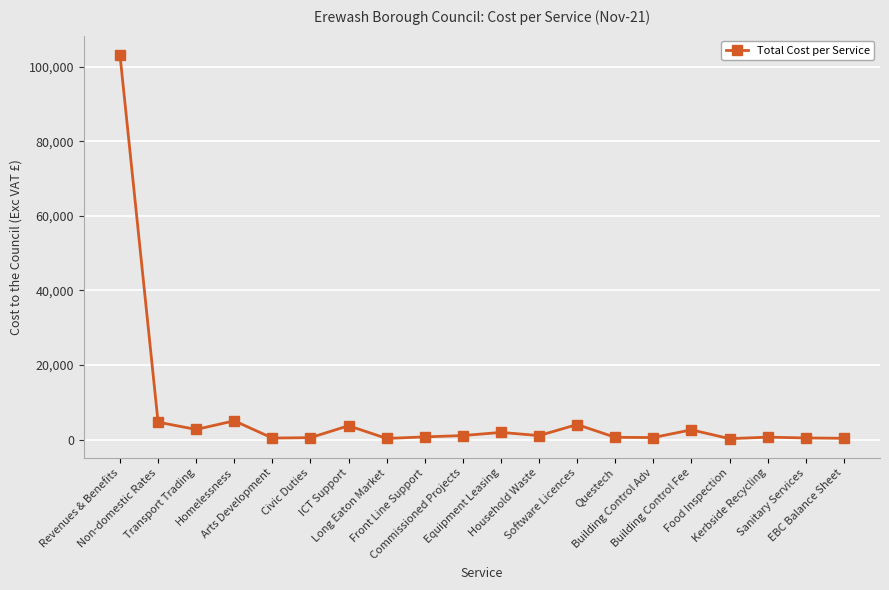

What is the average value?

6730.8